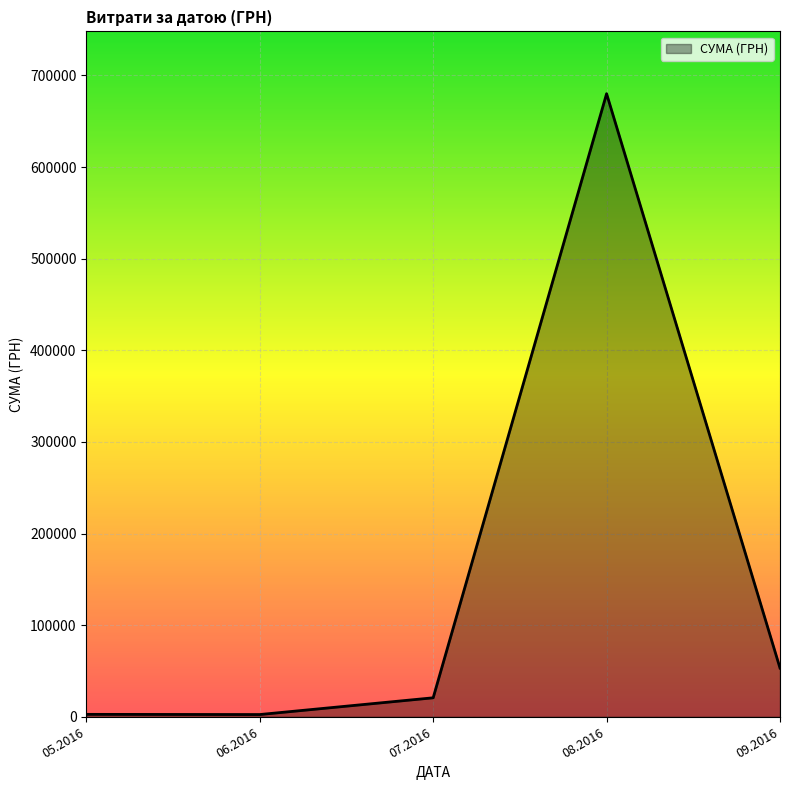

Where is the first local minimum?

06.2016